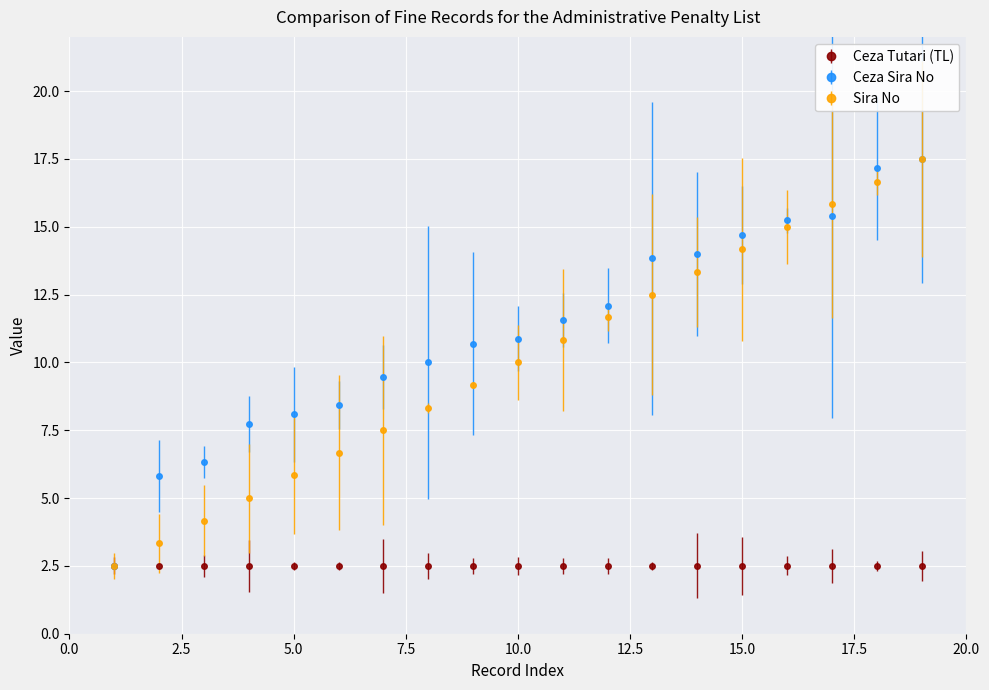

True or false: Sira No and Ceza Sira No intersect in this chart.

True